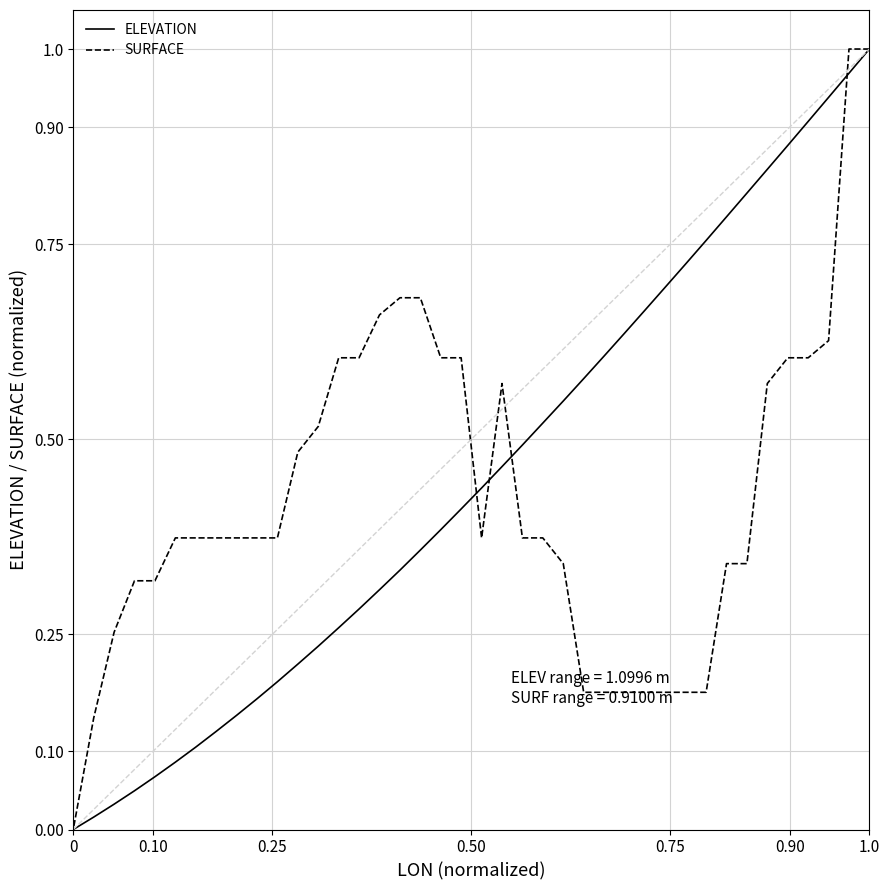

What is the difference between the second highest and minimum values in the SURFACE series?

1.0